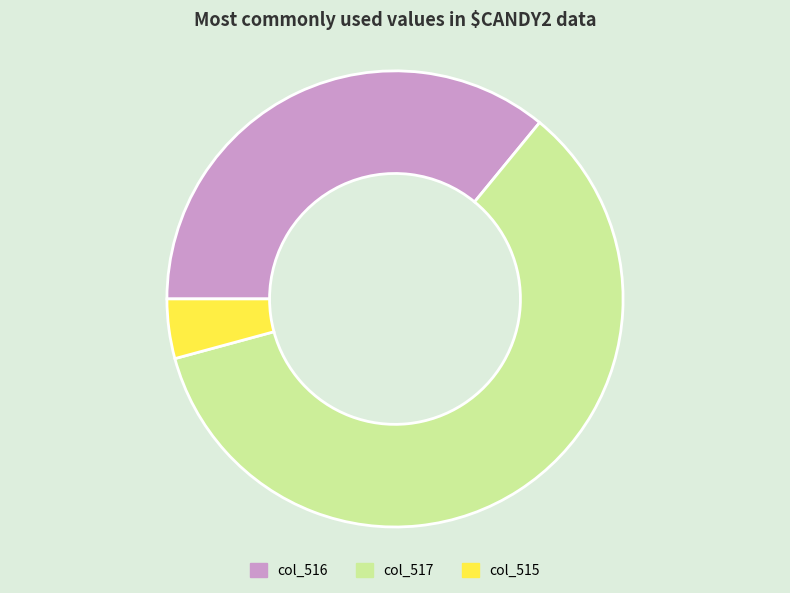

Rank the categories by value from highest to lowest.

col_517, col_516, col_515